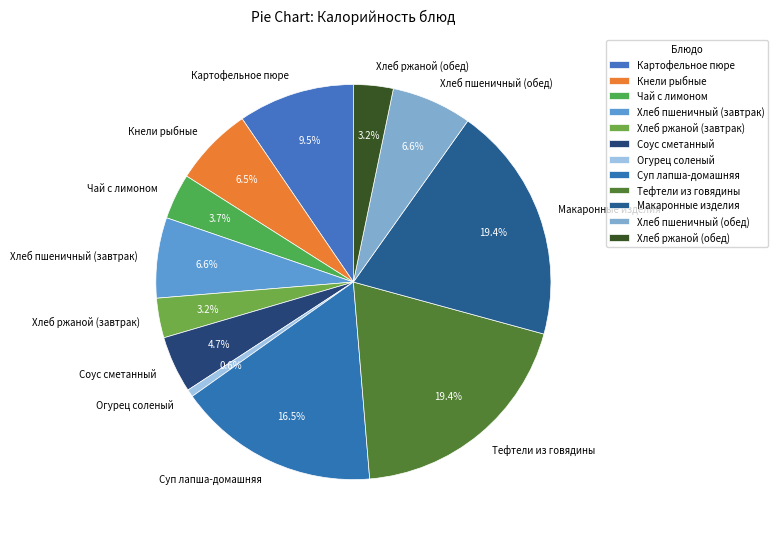

Between Кнели рыбные and Макаронные изделия, which is larger?

Макаронные изделия